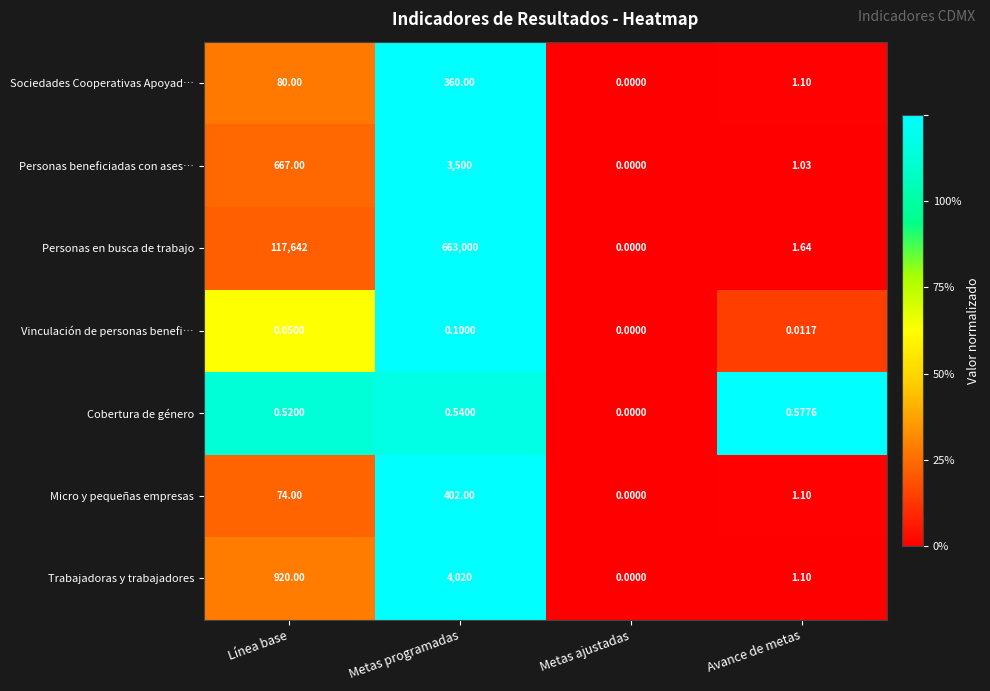

Which category has the lowest value in the Vinculación de personas benefi… series?

Metas ajustadas